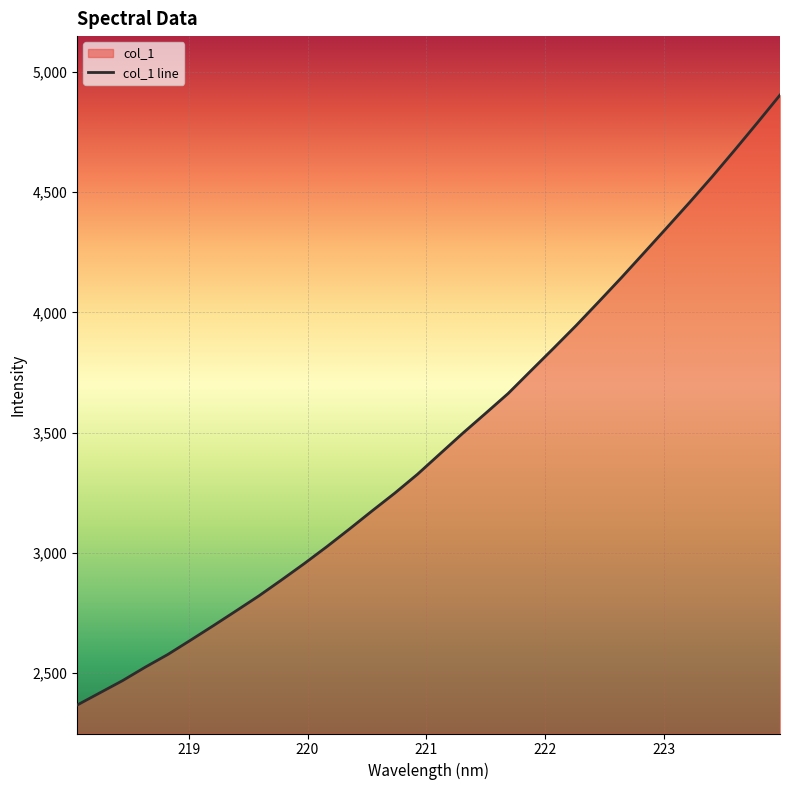

What is the maximum value shown in the chart?

4904.5